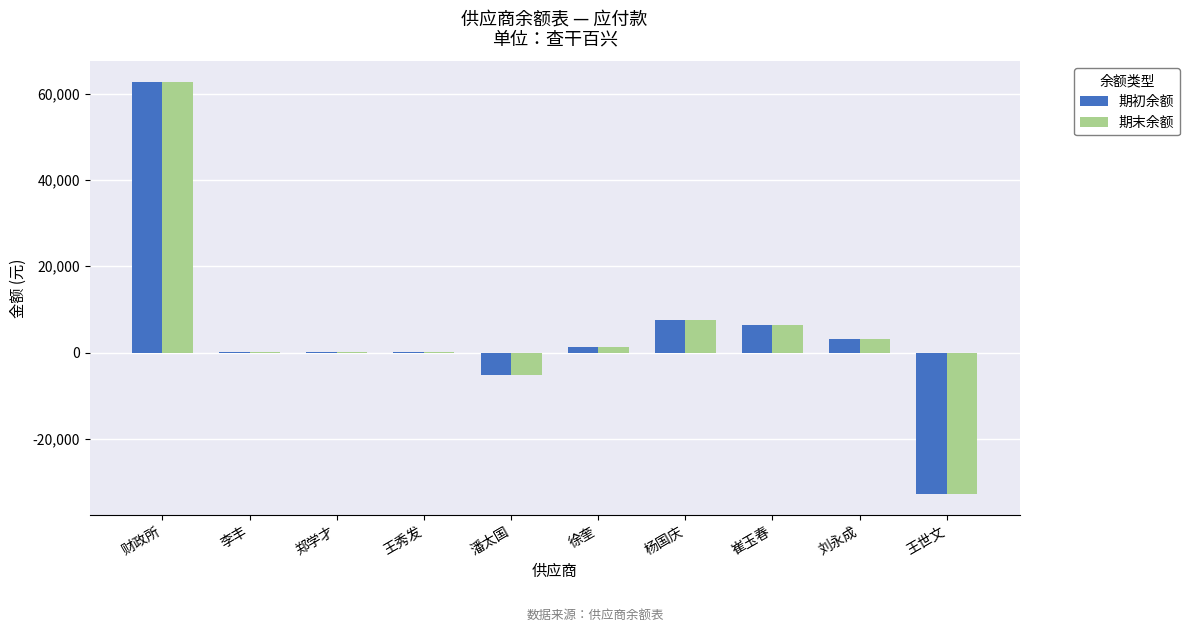

What is the greatest value displayed?

62680.1